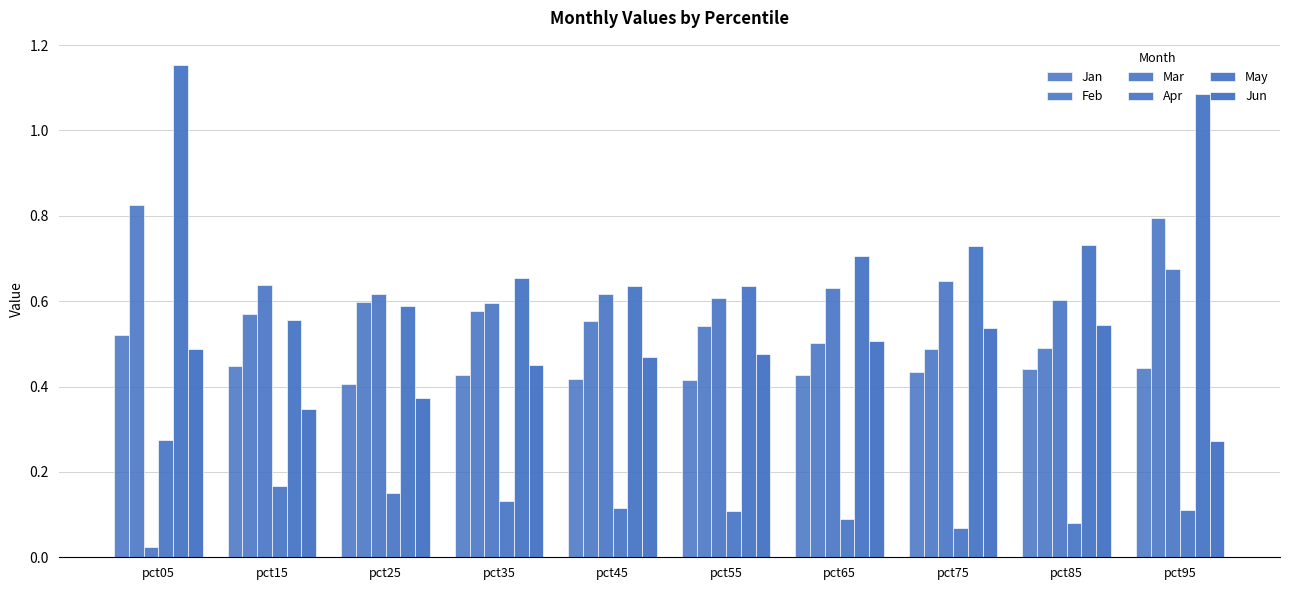

What is the highest value of the Jan series?

0.5